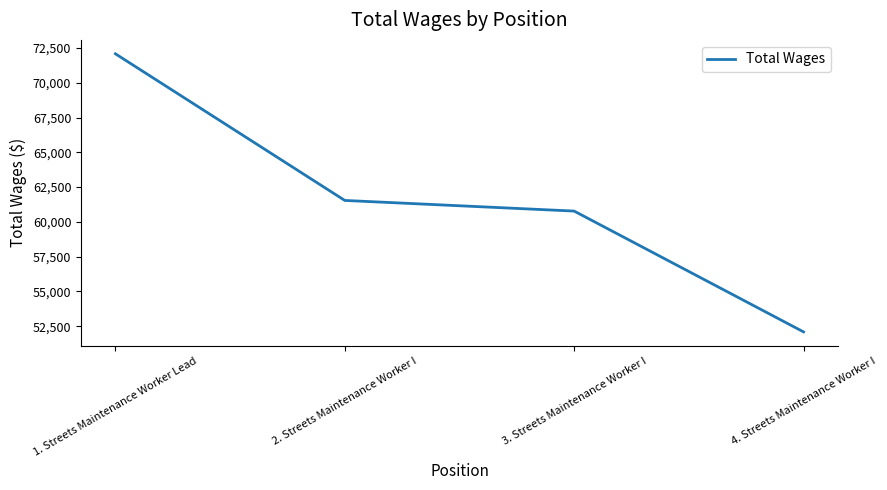

What is the approximate value at 3. Streets Maintenance Worker I, to the nearest 50?

60800